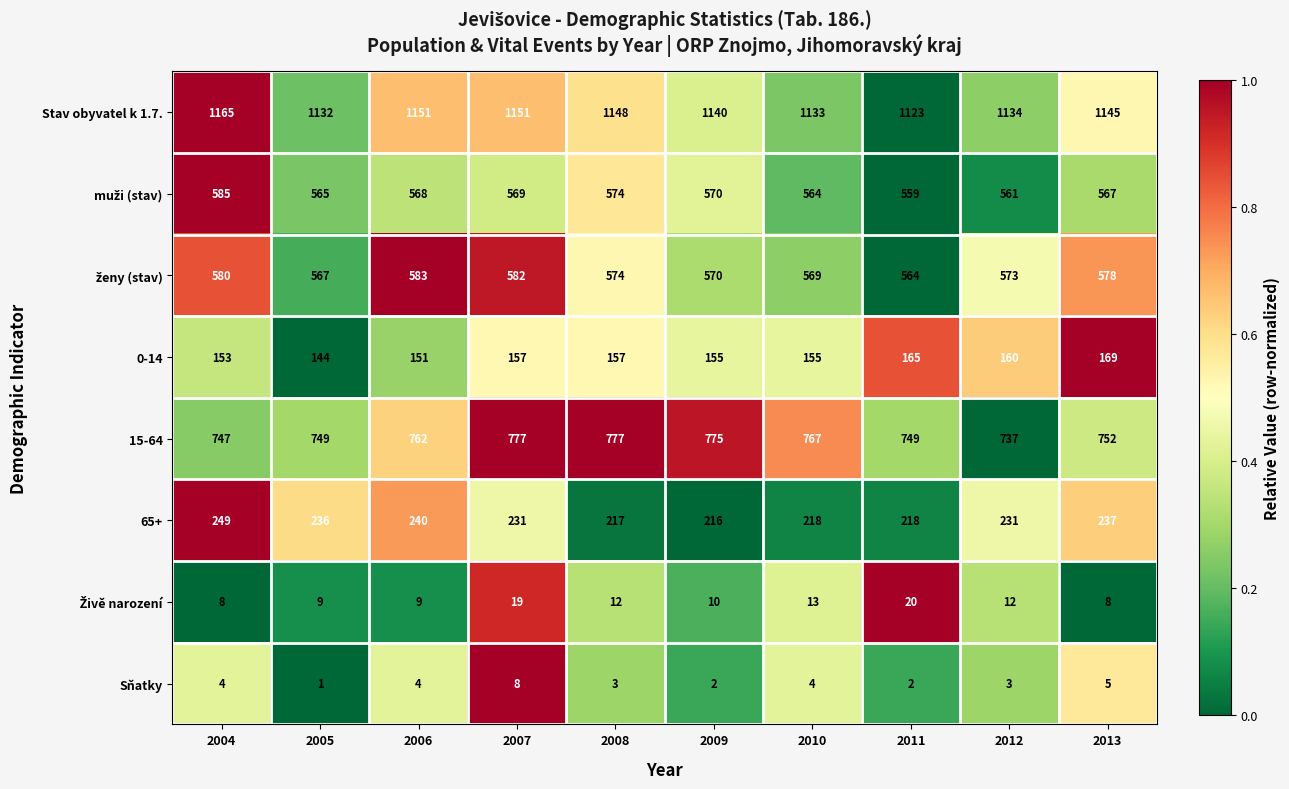

How many distinct data groups are displayed?

8